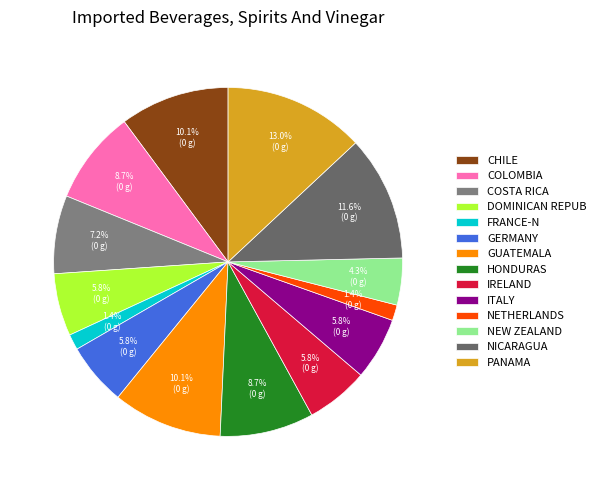

How many segments does this pie chart have?

14